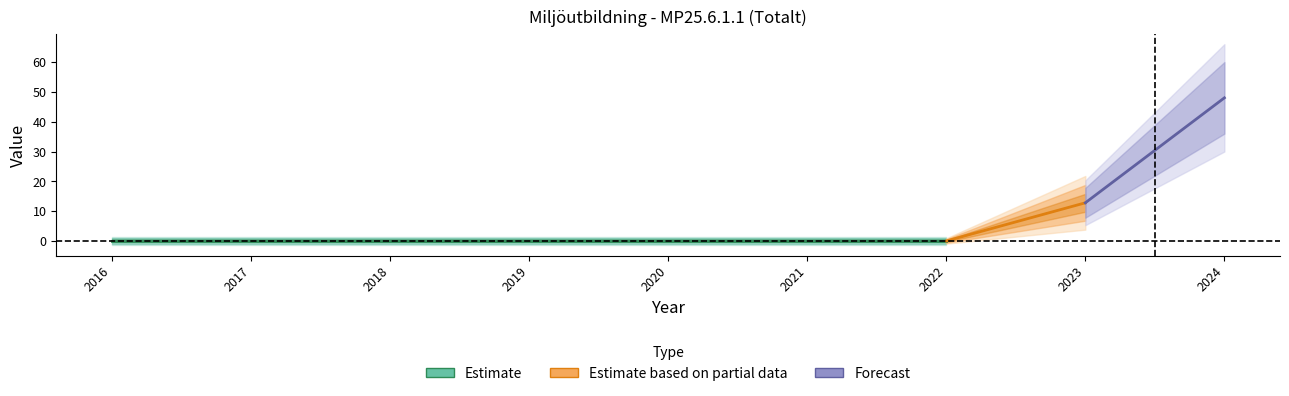

At which category does the chart reach its peak across all series?

2024